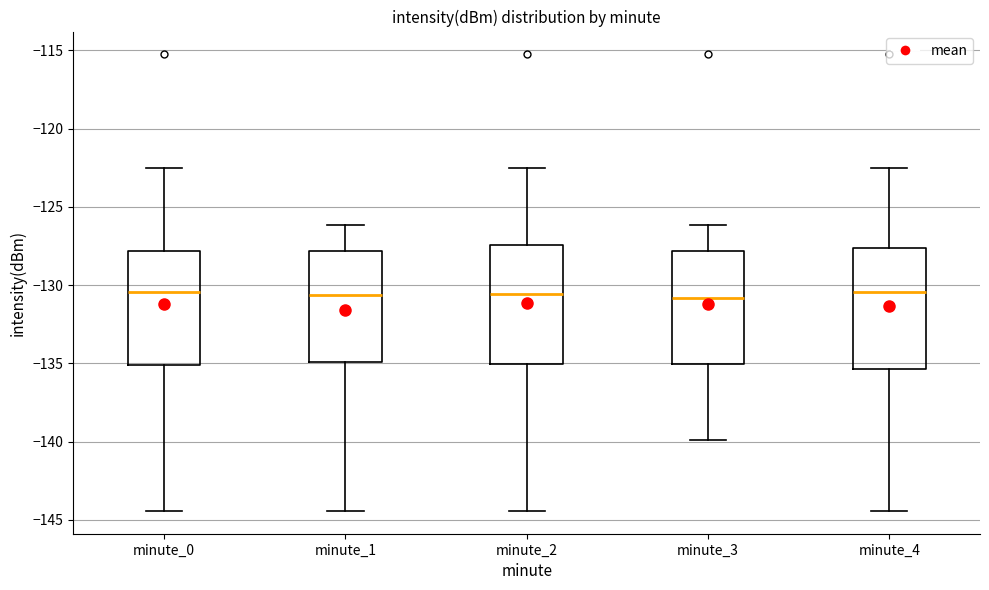

Where is the lower edge of the box for minute_0 on the y-axis? The values are not printed on the chart, so give them approximately, as read against the axis.

-135.0